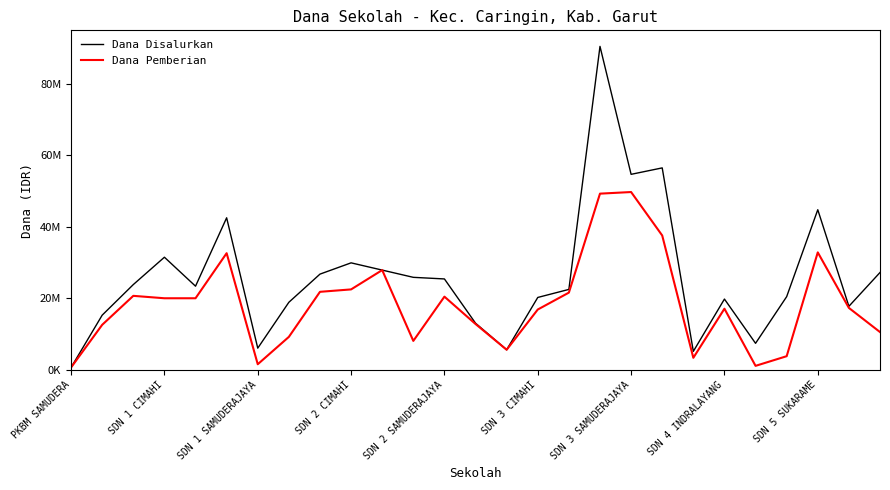

What are all the series names shown in the legend?

Dana Disalurkan, Dana Pemberian